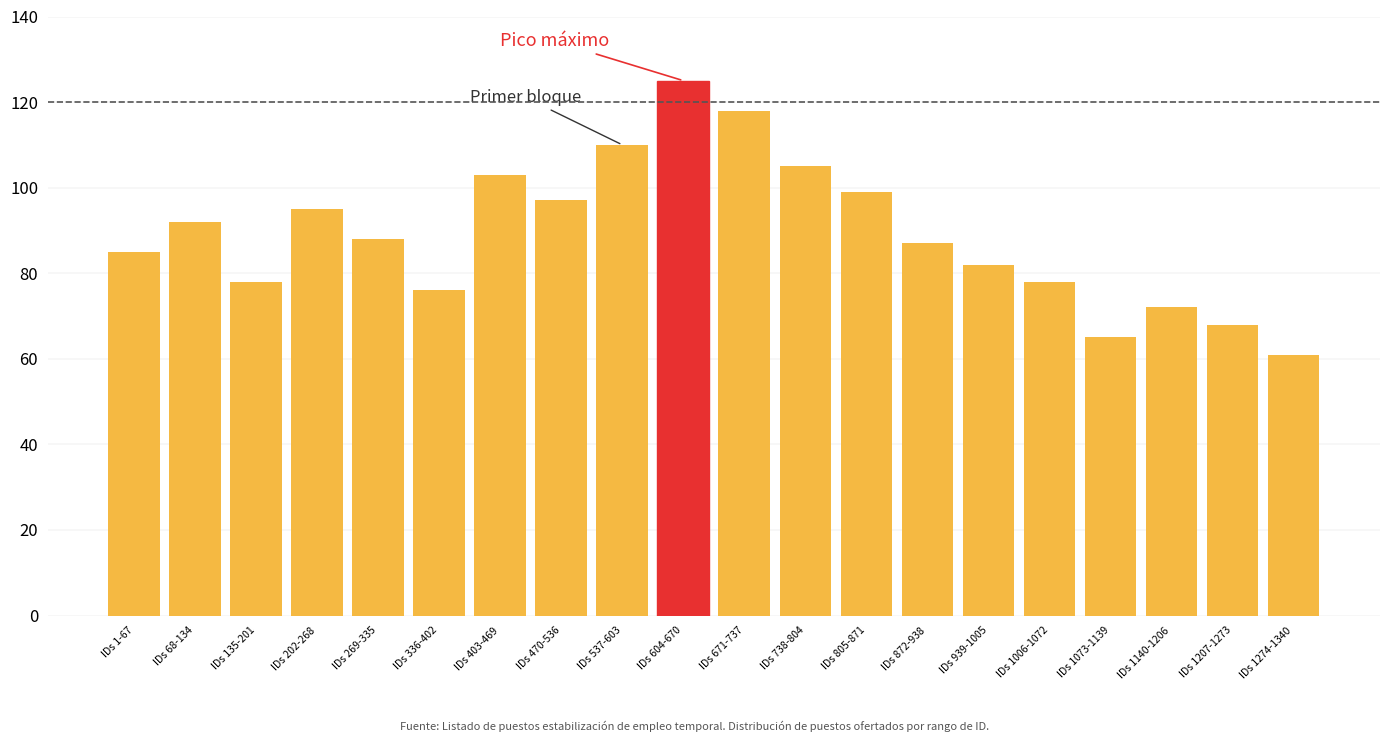

Reading left to right, transcribe all the data shown in this chart.

IDs 1-67=85	IDs 68-134=92	IDs 135-201=78	IDs 202-268=95	IDs 269-335=88	IDs 336-402=76	IDs 403-469=103	IDs 470-536=97	IDs 537-603=110	IDs 604-670=125	IDs 671-737=118	IDs 738-804=105	IDs 805-871=99	IDs 872-938=87	IDs 939-1005=82	IDs 1006-1072=78	IDs 1073-1139=65	IDs 1140-1206=72	IDs 1207-1273=68	IDs 1274-1340=61